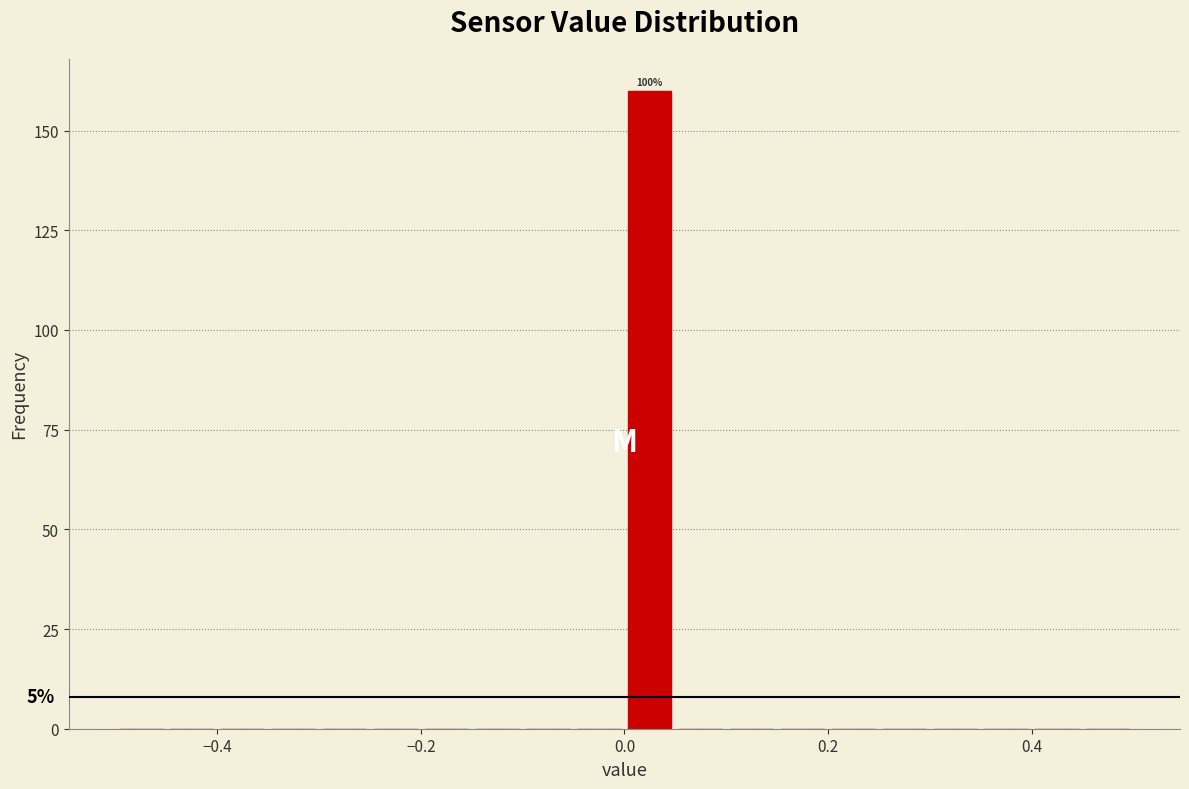

Read against the x-axis, roughly where is the centre of the tallest bar?

0.02